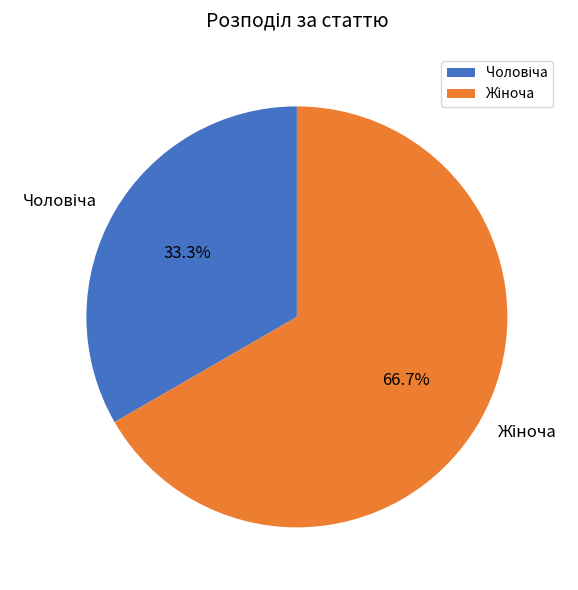

Does any single category account for the majority?

Yes